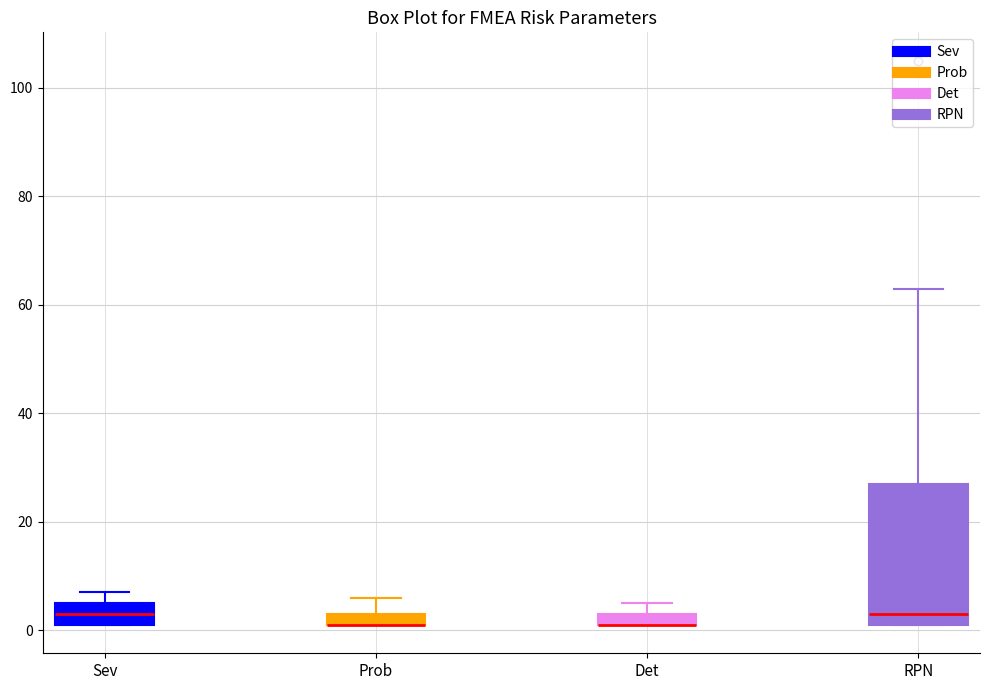

Which box is the tallest, from its lower edge to its upper edge?

RPN